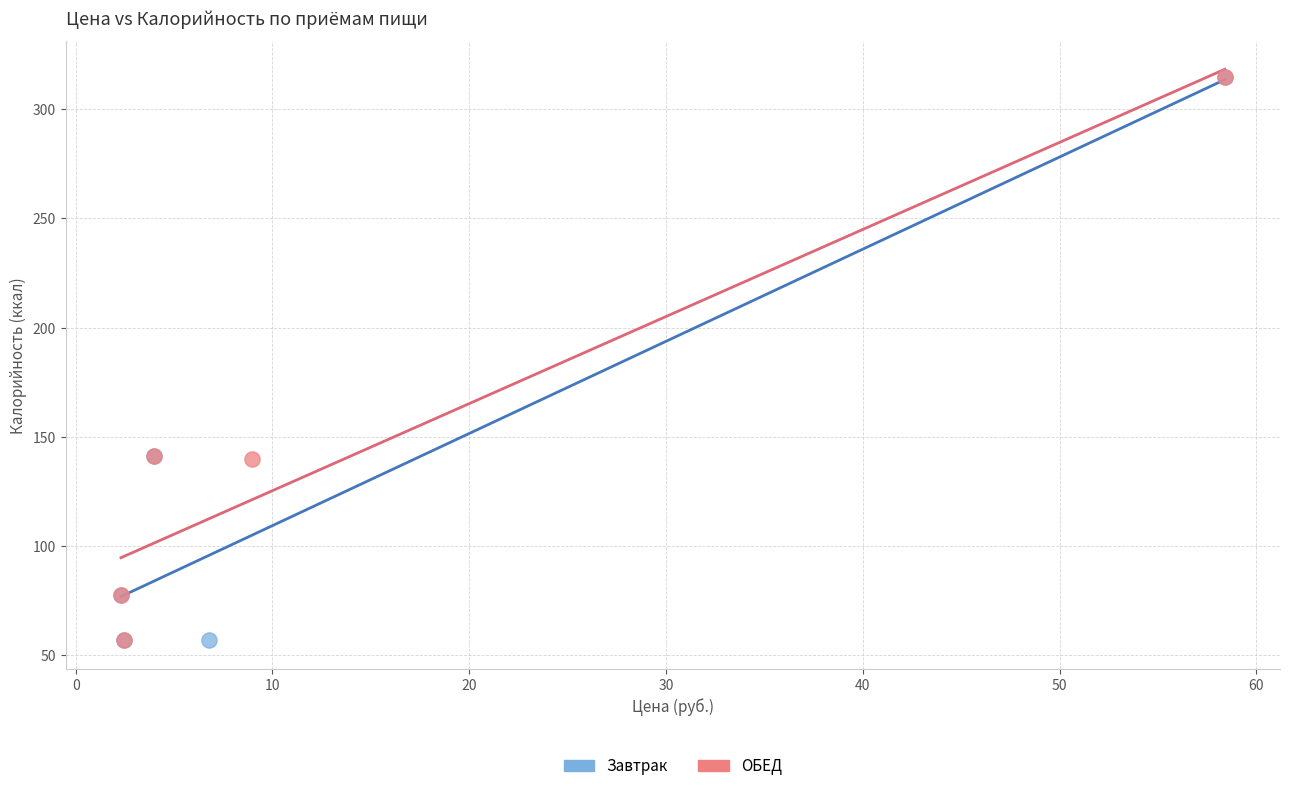

What are all the series names shown in the legend?

Завтрак, ОБЕД